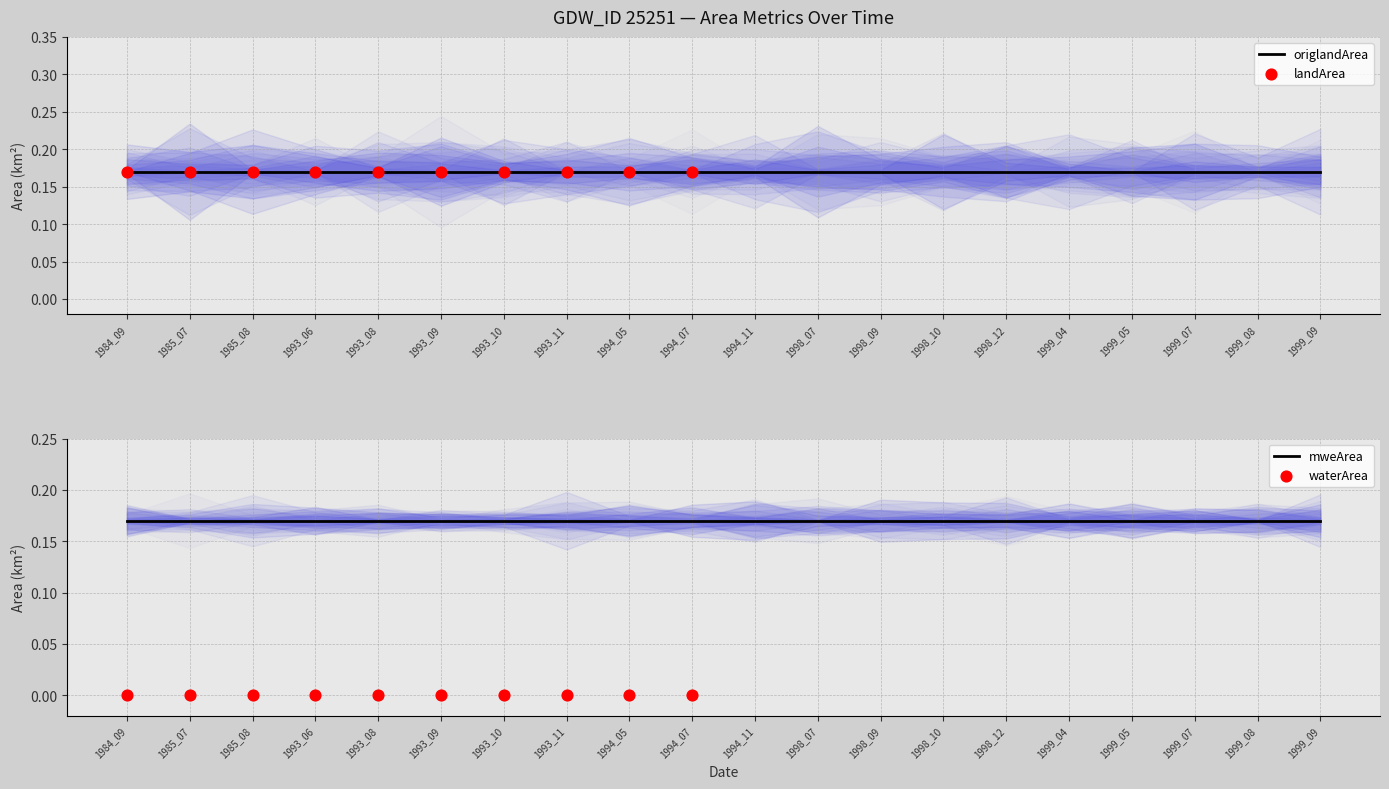

What is the total value across all series at 1985_08?

0.5